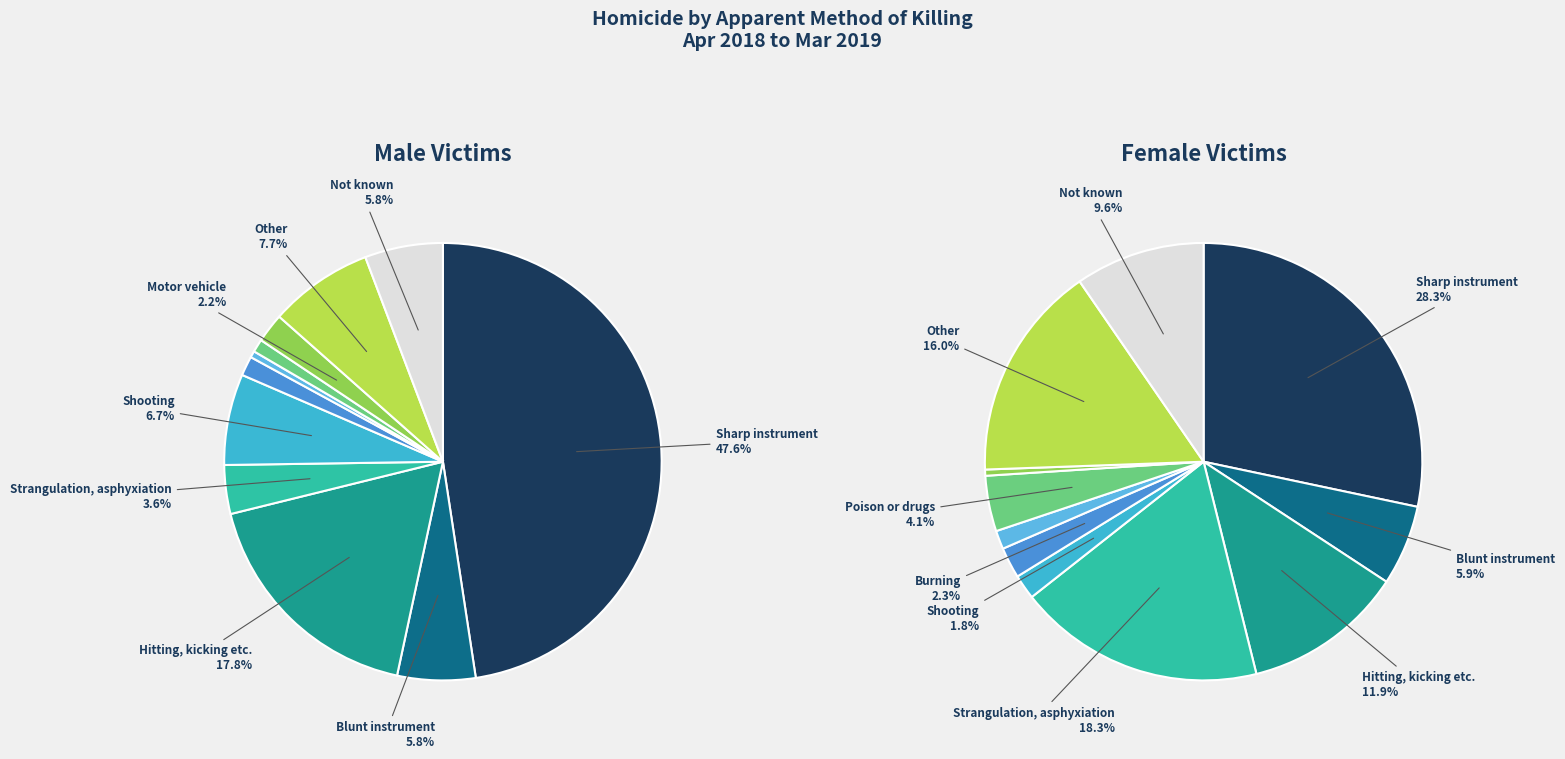

Which slice is the largest?

Sharp instrument